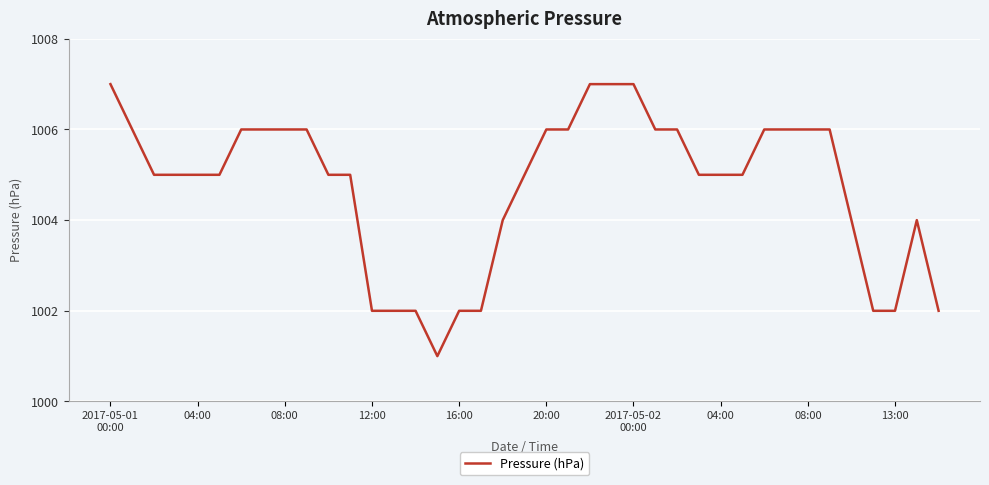

What is the greatest value displayed?

1007